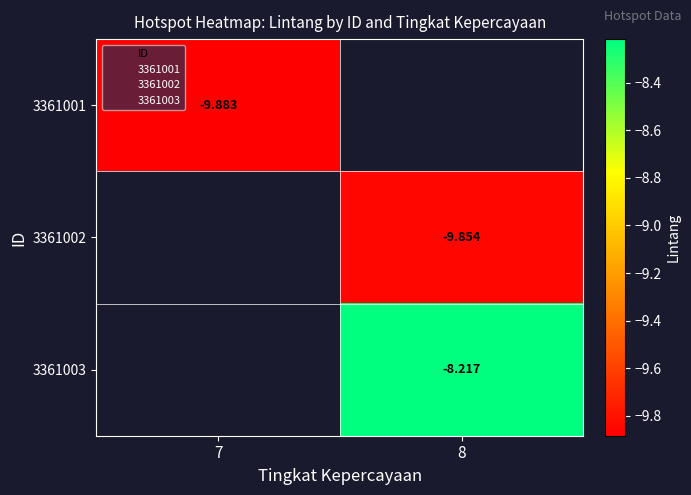

At how many categories does at least one series exceed -9?

1